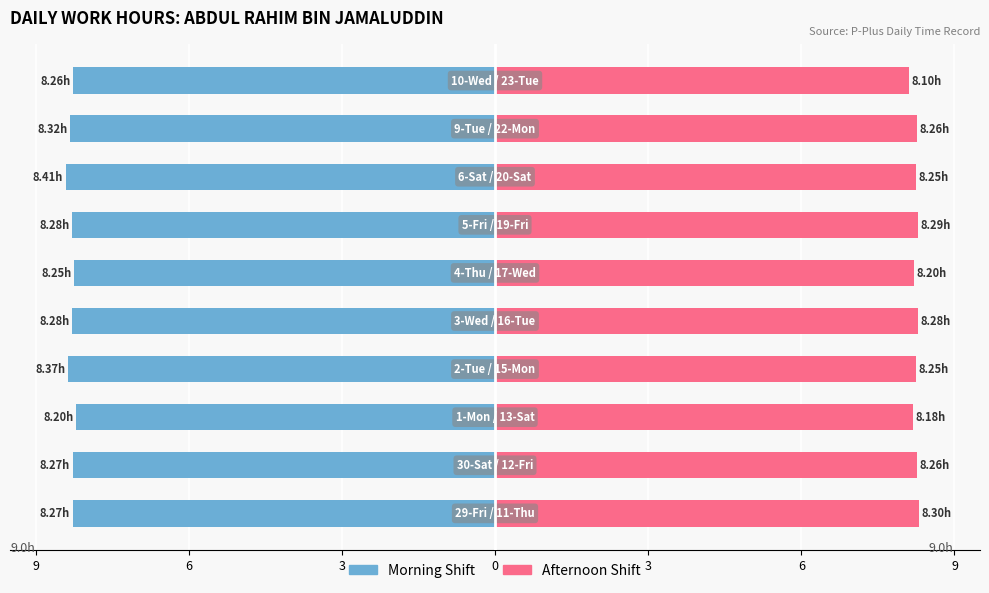

Which series has the widest spread of values?

Morning Shift